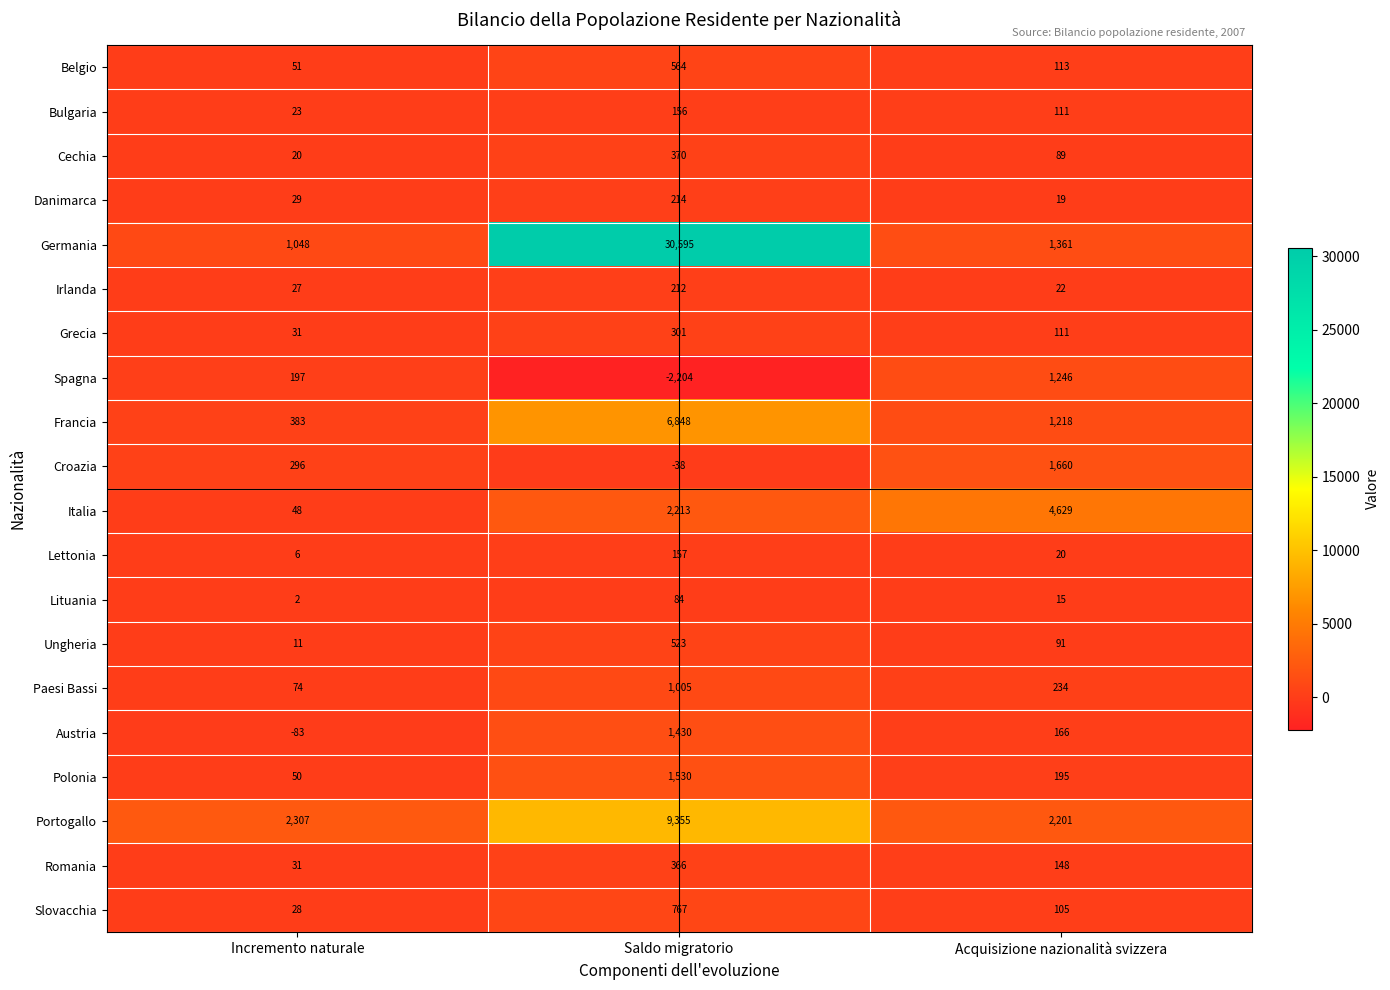

What is the total value across all series at Saldo migratorio?

54448